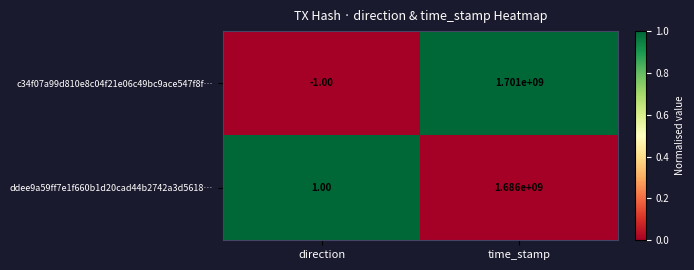

How many distinct data groups are displayed?

2